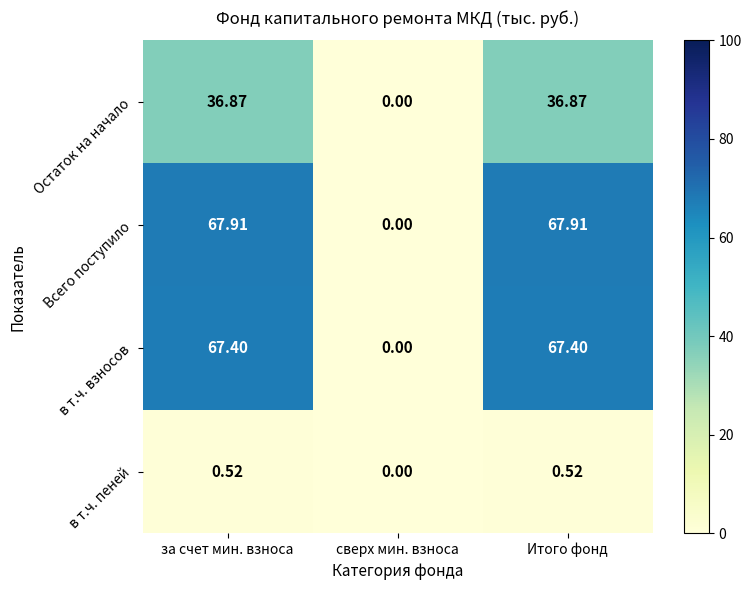

Which series has the widest spread of values?

Всего поступило